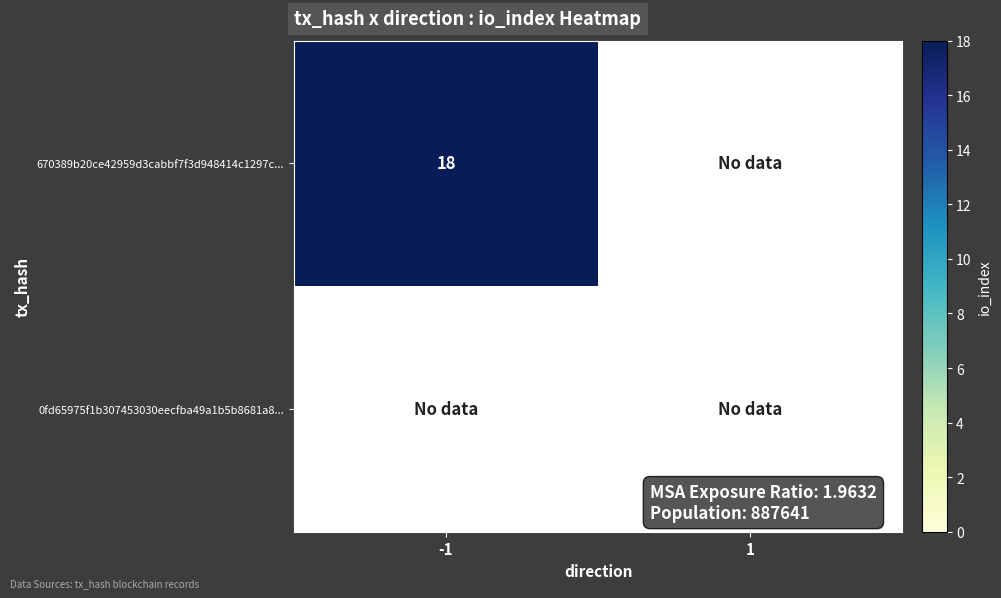

Is it true that 670389b20ce42959d3cabbf7f3d948414c1297c... equals 18 at -1?

True